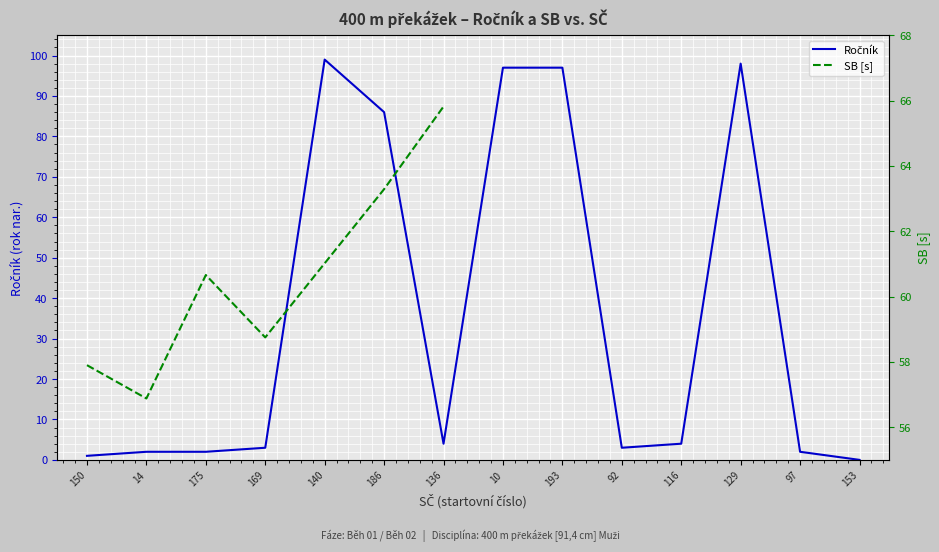

Which has a higher value, 150 or 129?

129